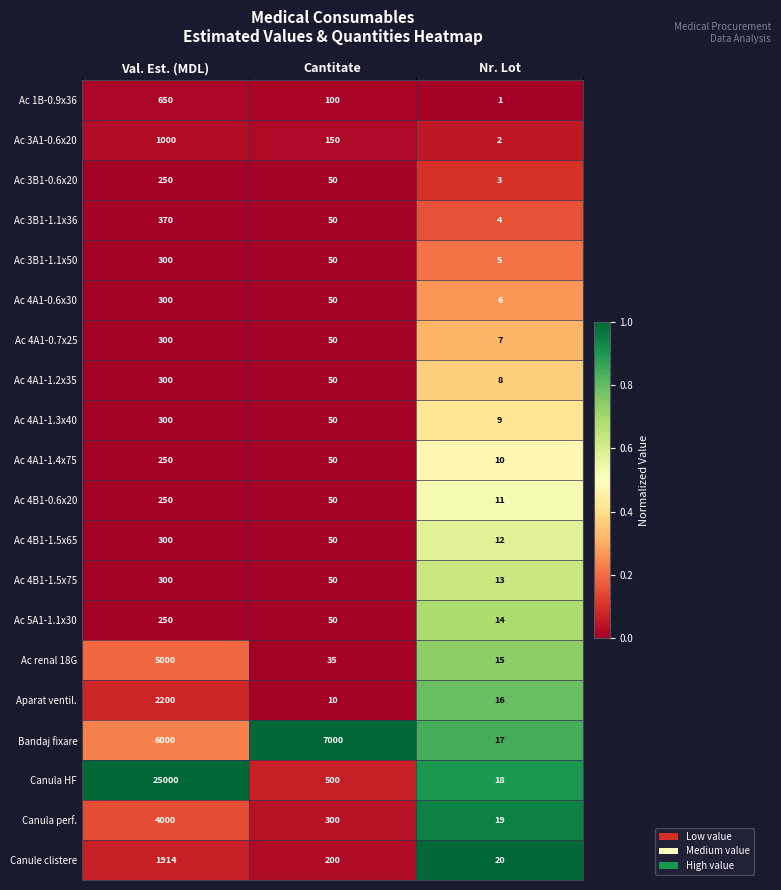

At which label does Canula perf. first exceed 300?

Val. Est. (MDL)